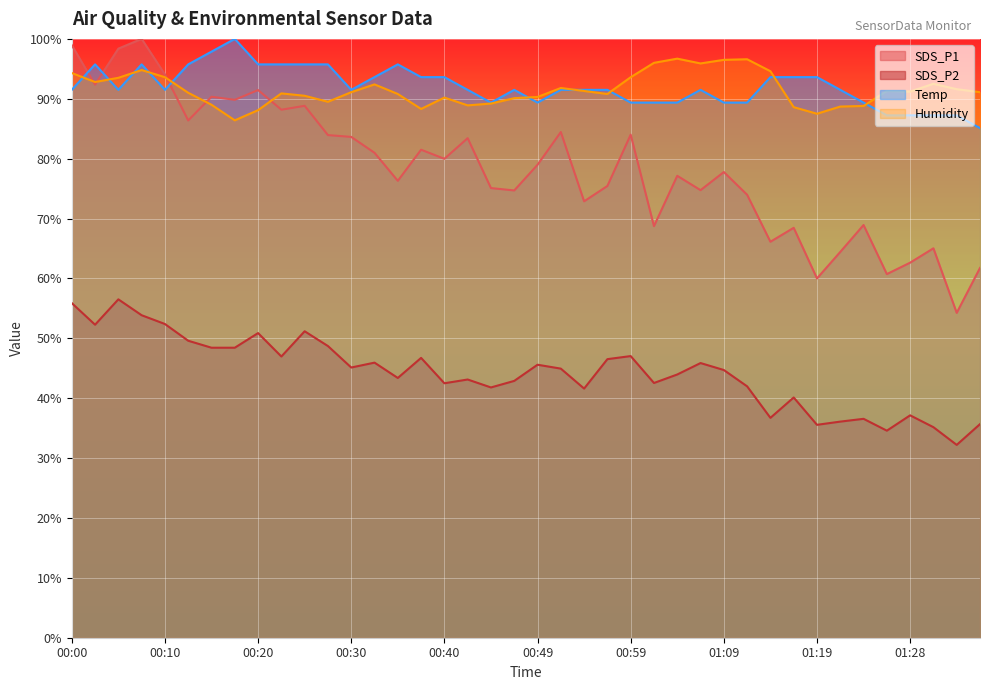

The Temp series shows 91.5 at 00:00. True or false?

True